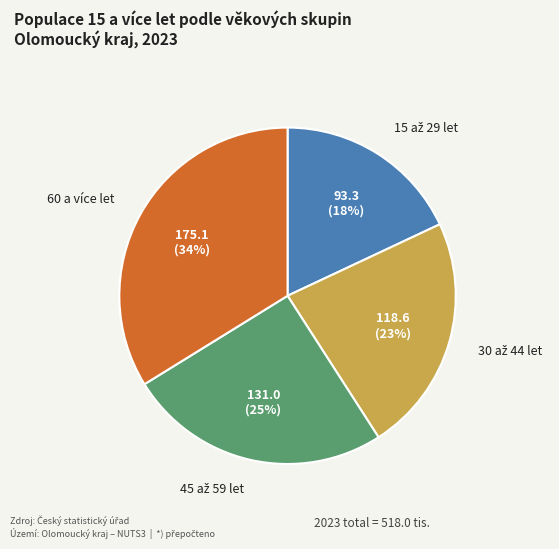

Is there any slice that represents more than half of the pie?

No